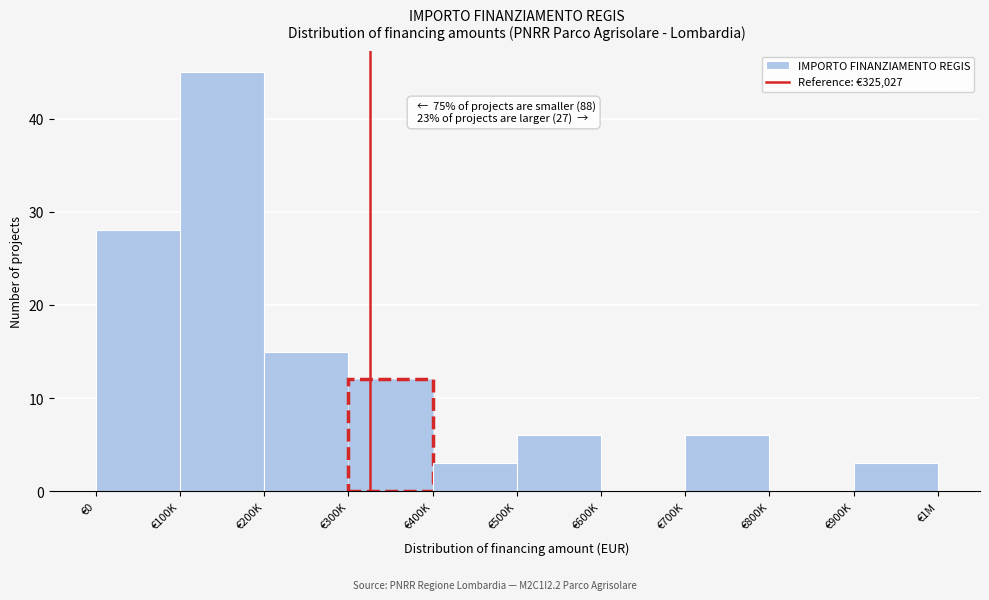

Reading left to right, extract all data points from this chart.

€0=28	€100K=45	€200K=15	€300K=12	€400K=3	€500K=6	€600K=0	€700K=6	€800K=0	€900K=3